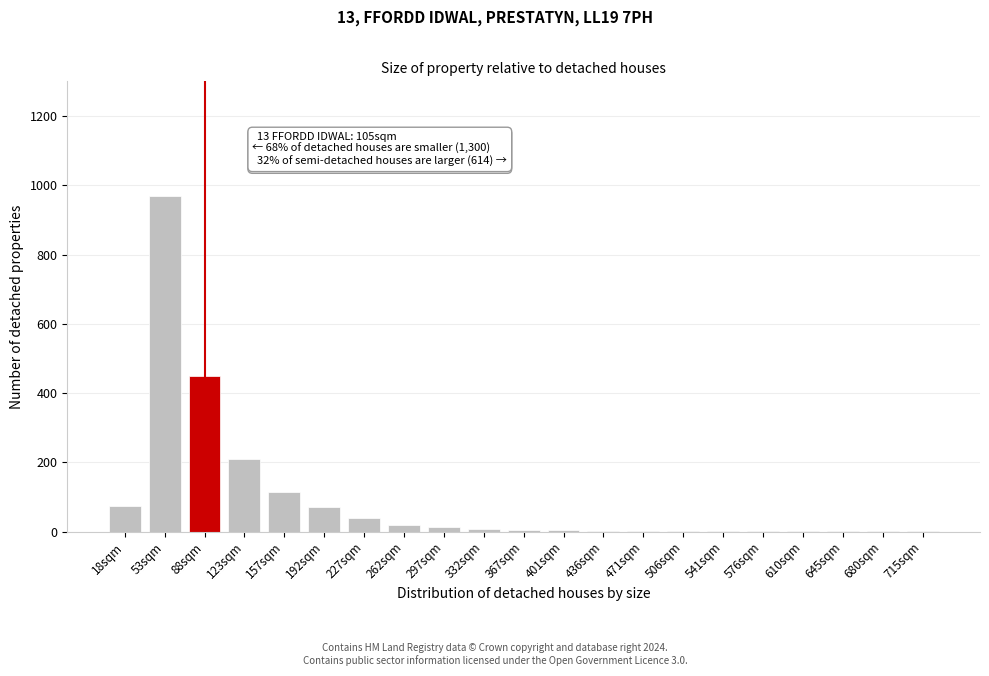

Where is the data nearest to the value 485?

88sqm